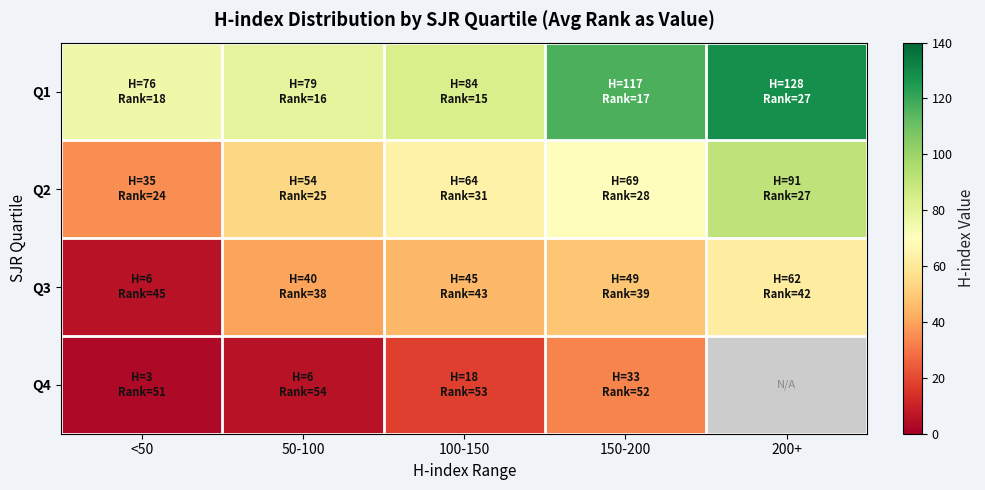

Rank the categories by Q3 value from highest to lowest.

200+, 150-200, 100-150, 50-100, <50